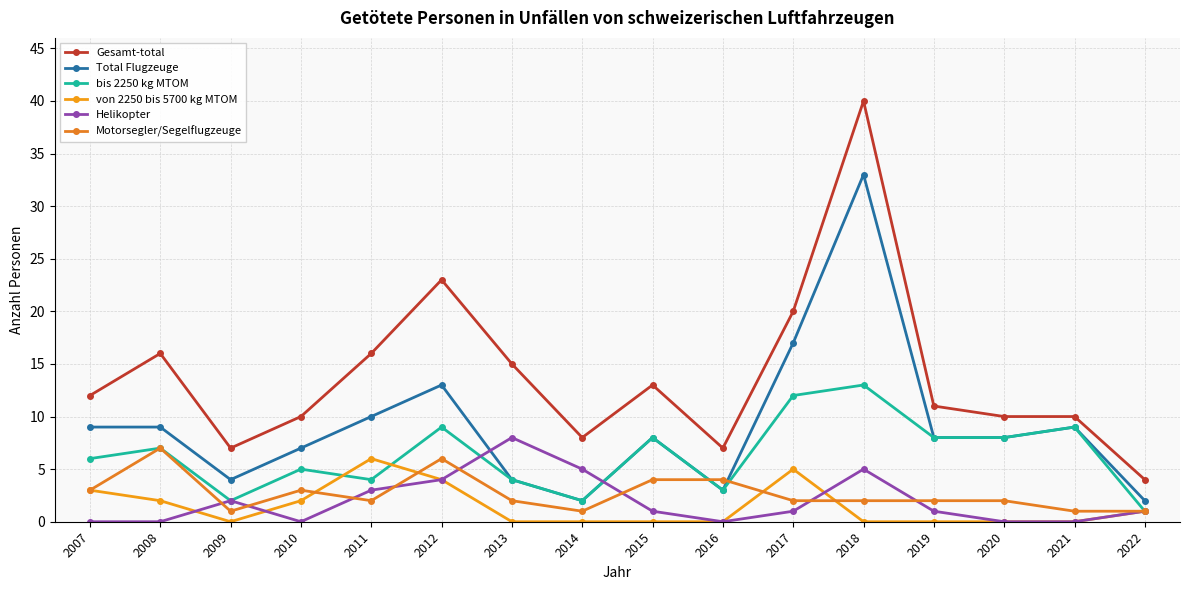

How many series are shown in this chart?

6